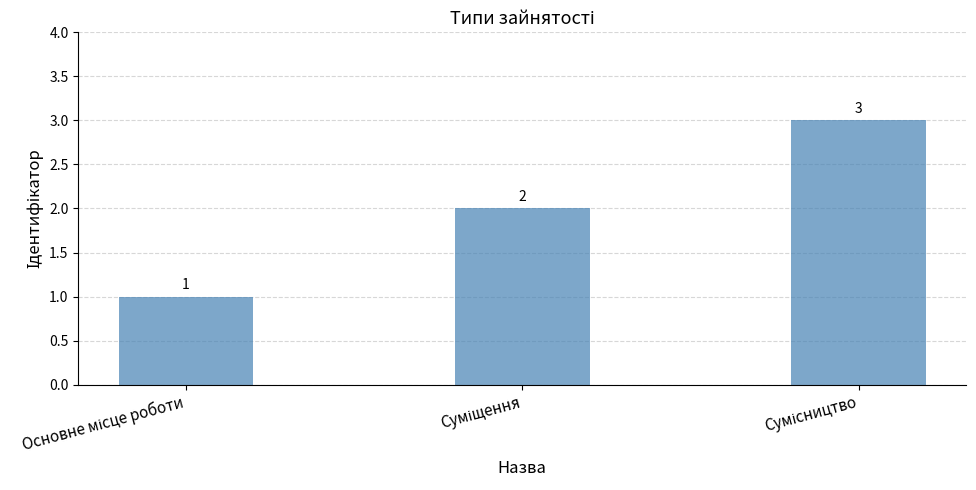

What is the greatest value displayed?

3